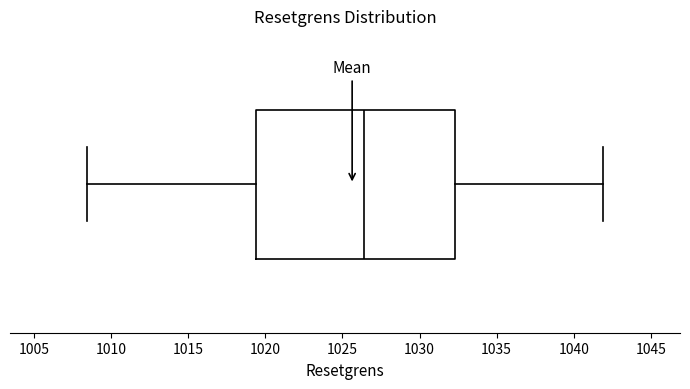

Where does the left whisker of the box end on the x-axis? The values are not printed on the chart, so give them approximately, as read against the axis.

1008.5